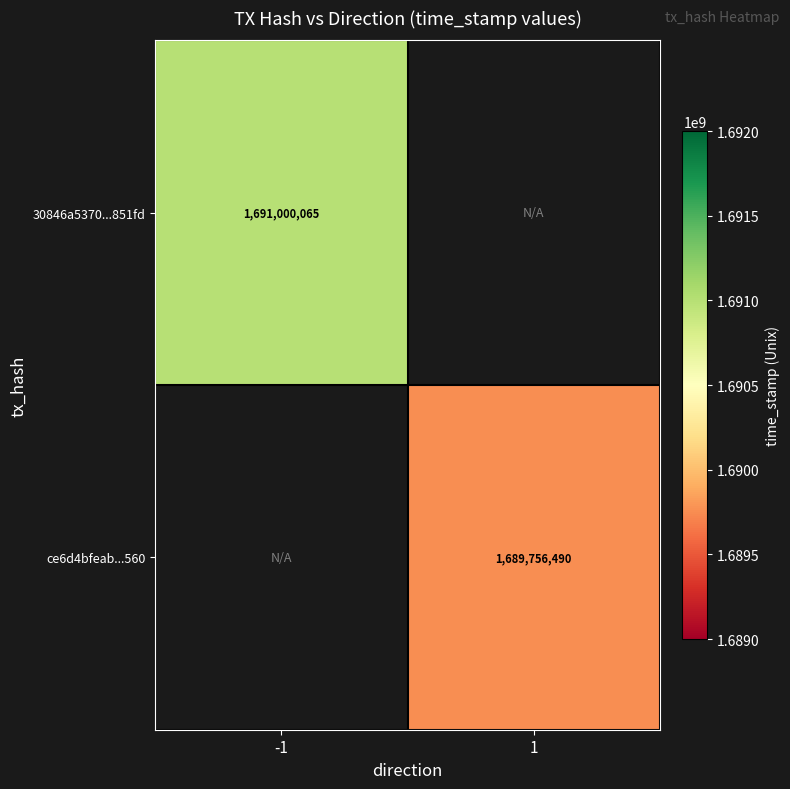

Is it true that 30846a5370...851fd equals 2651127940 at -1?

False